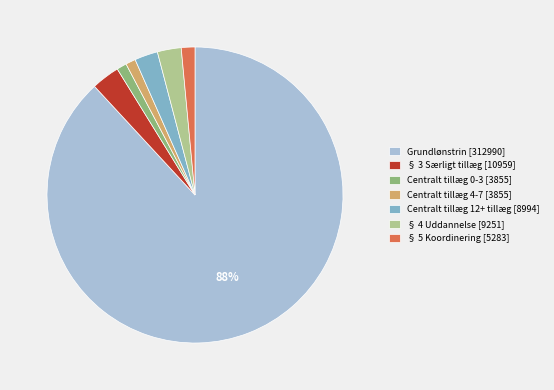

Do § 5 Koordinering [5283] and Centralt tillæg 0-3 [3855] together represent more than half of the pie?

No